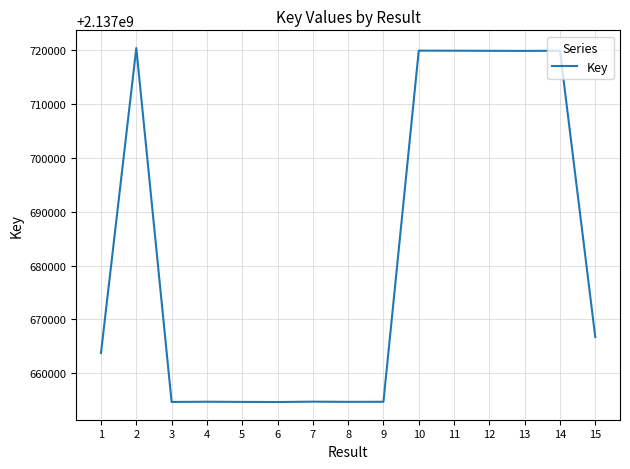

What is the smallest value displayed?

2137654676